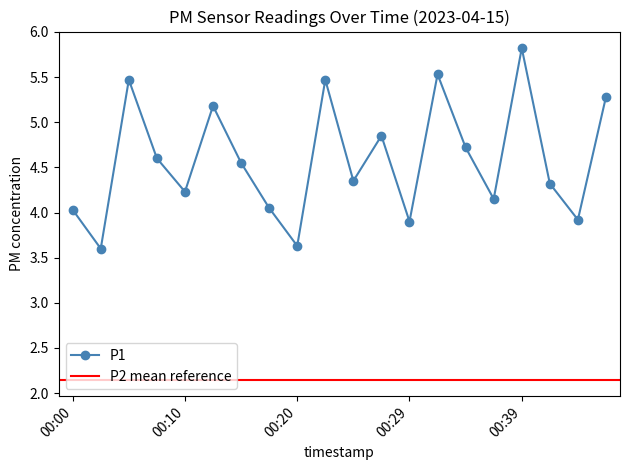

Which label corresponds to the smallest value in the chart?

00:02